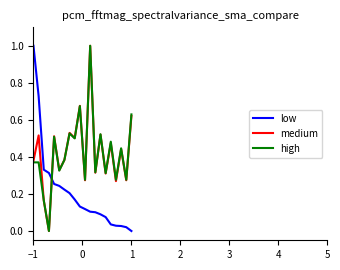

What is the maximum value for high?

1.0